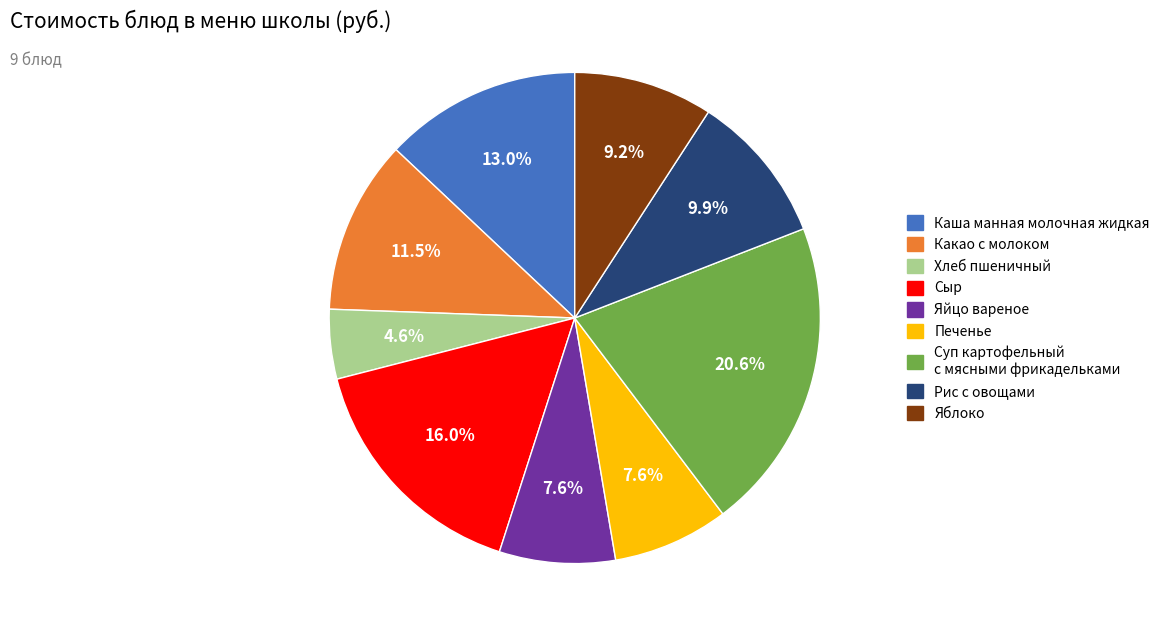

To the nearest percent, what is the difference between the largest and smallest slice percentages?

16%